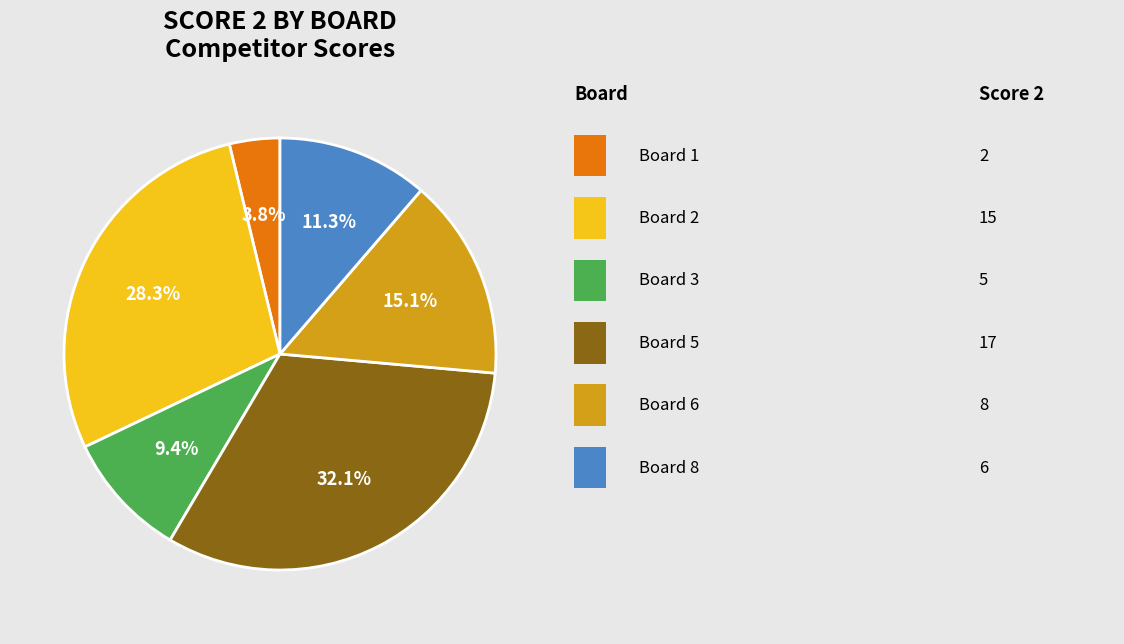

How many segments does this pie chart have?

6